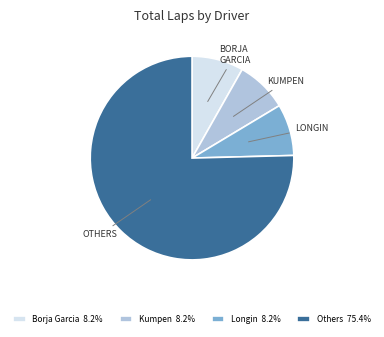

Combined, do Kumpen 8.2% and Borja Garcia 8.2% account for over 50%?

No